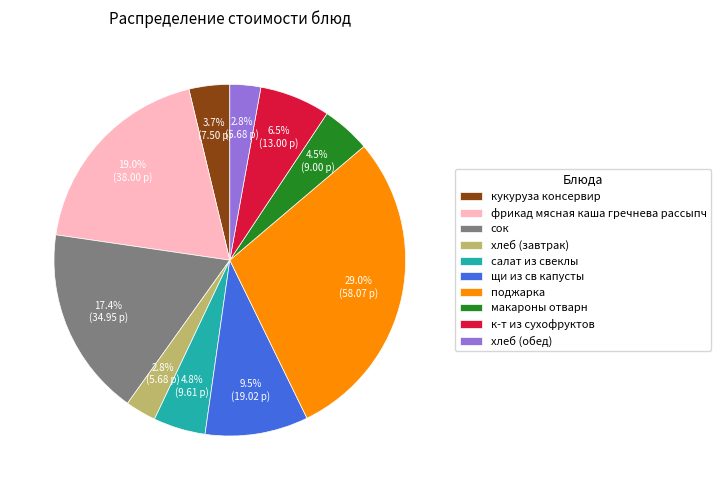

How many slices are in this pie chart?

10